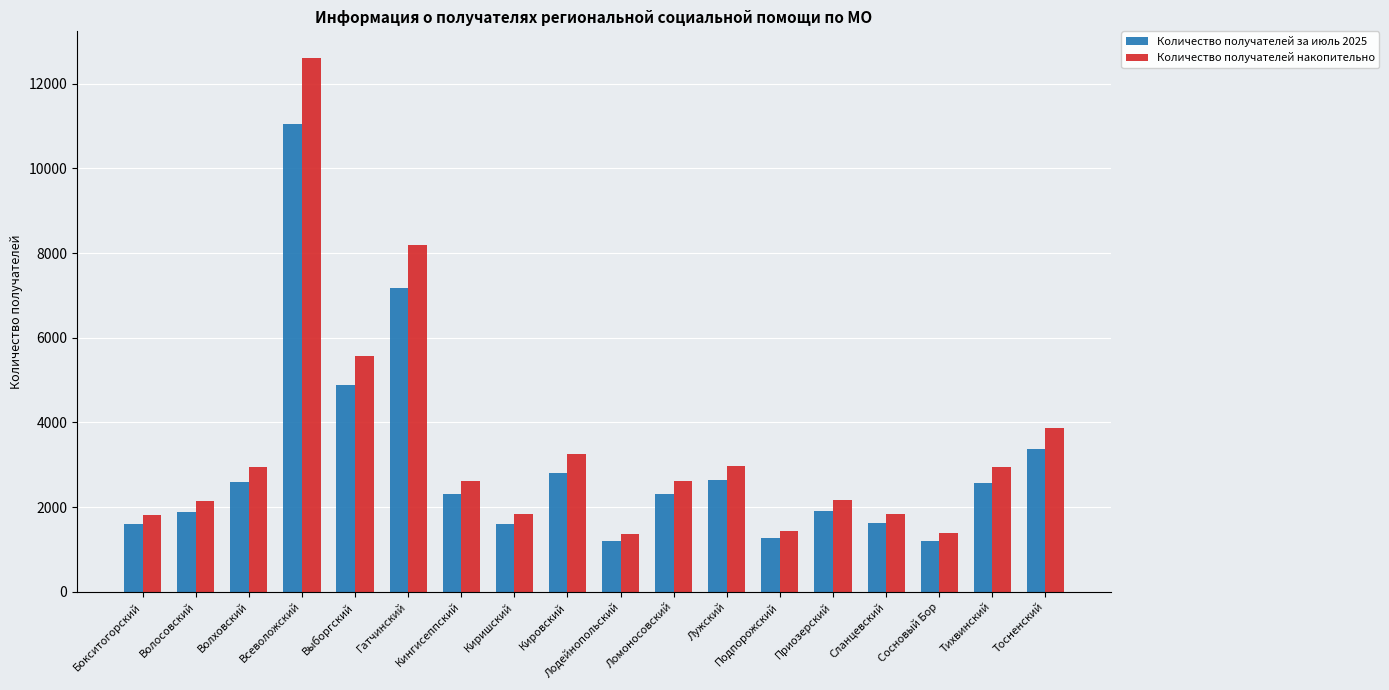

What is the label of the 4th bar from the right?

Сланцевский